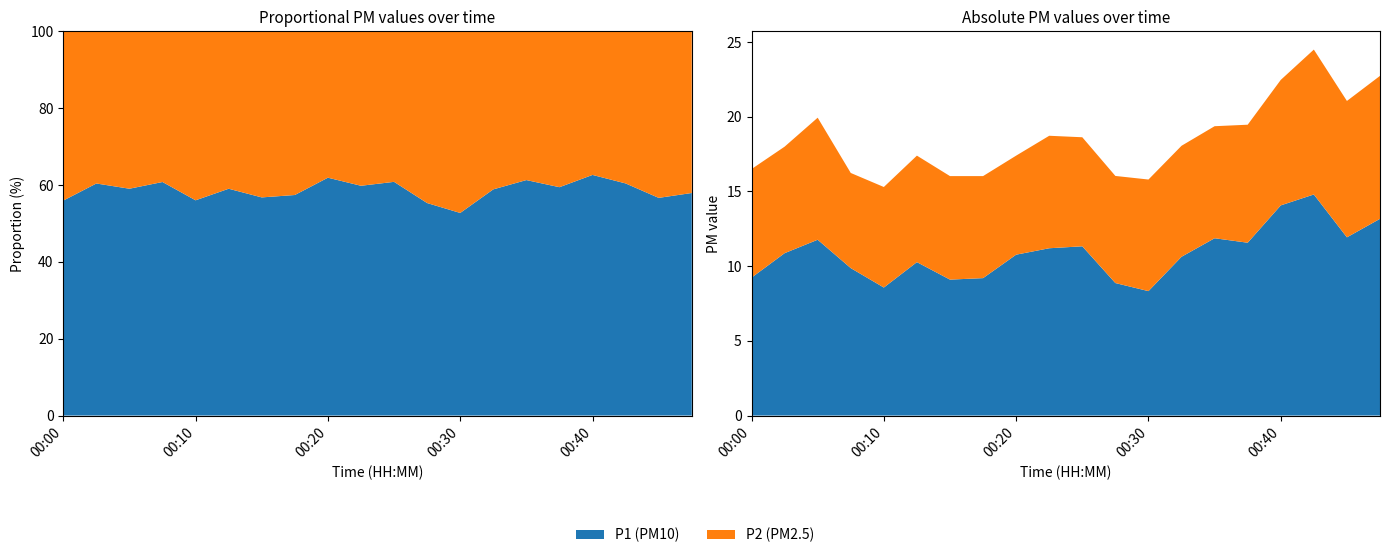

Reading left to right, list all the values displayed in this chart.

P1: 00:00=9.2	00:03=10.9	00:05=11.8	00:08=9.9	00:10=8.6	00:13=10.3	00:15=9.1	00:18=9.2	00:20=10.8	00:23=11.2	00:25=11.3	00:28=8.9	00:30=8.3	00:32=10.6	00:35=11.9	00:37=11.6	00:40=14.1	00:42=14.8	00:45=11.9	00:47=13.2
P2: 00:00=7.3	00:03=7.1	00:05=8.2	00:08=6.4	00:10=6.7	00:13=7.1	00:15=6.9	00:18=6.8	00:20=6.6	00:23=7.5	00:25=7.3	00:28=7.2	00:30=7.5	00:32=7.4	00:35=7.5	00:37=7.9	00:40=8.4	00:42=9.7	00:45=9.1	00:47=9.6